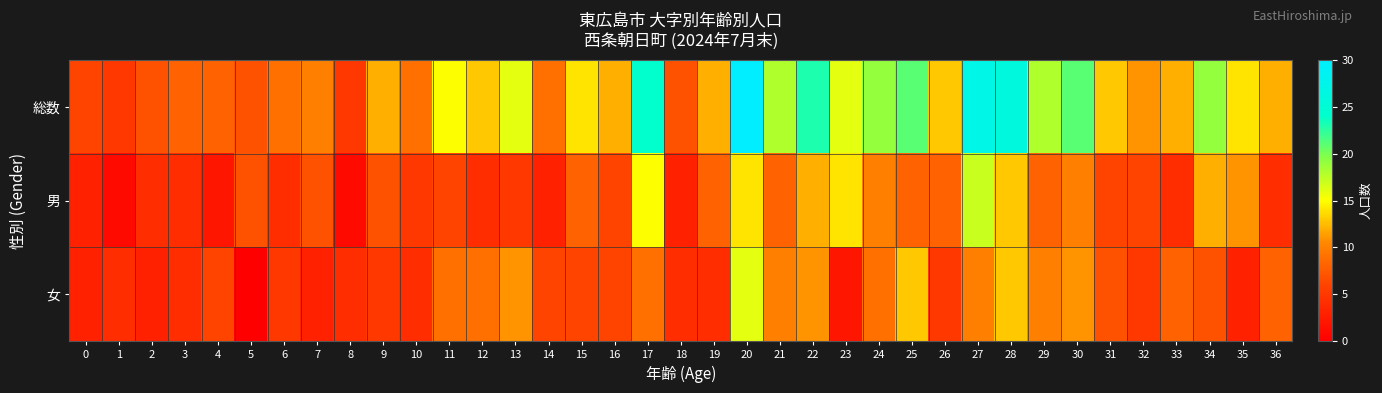

List the series in order of their peak value, lowest first.

女, 男, 総数